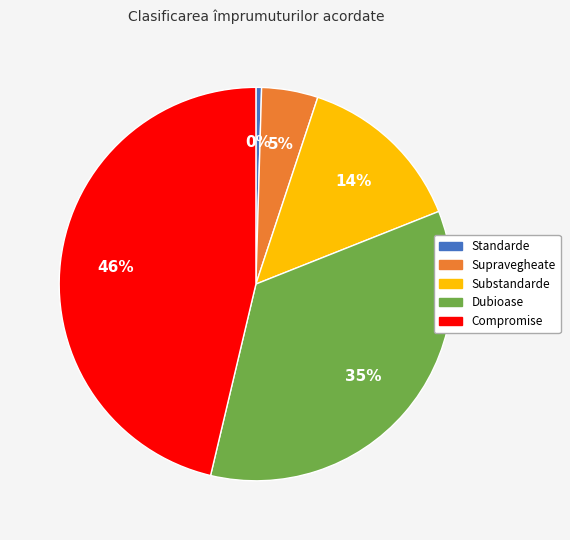

Rank the categories by value from lowest to highest.

Standarde, Supravegheate, Substandarde, Dubioase, Compromise